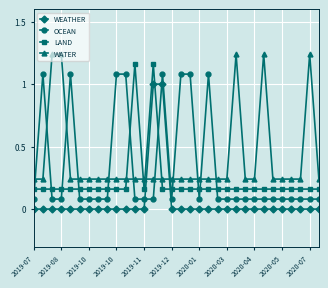

True or false: OCEAN and LAND cross at least once.

True